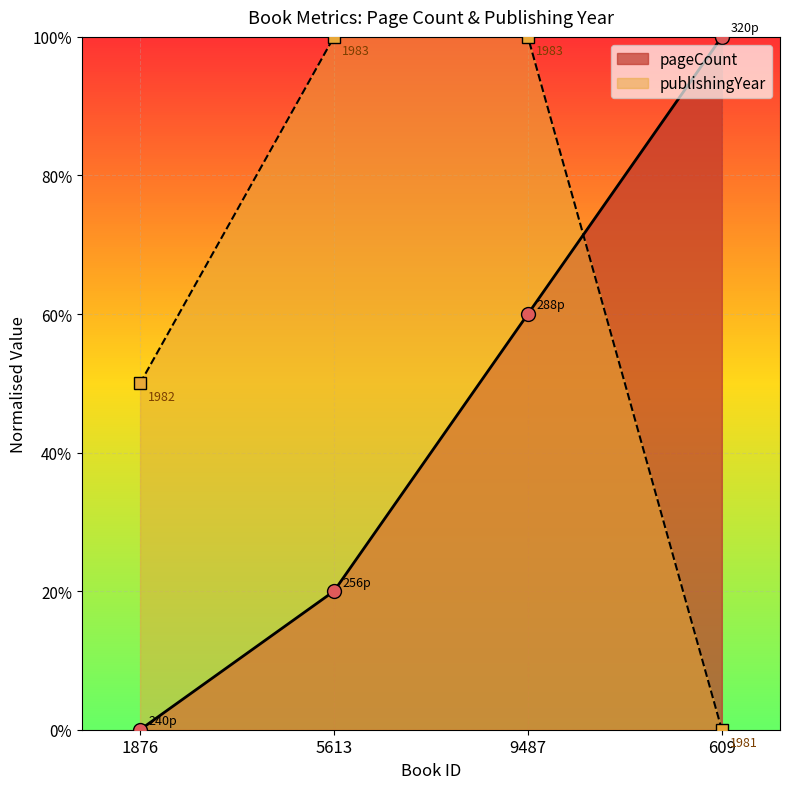

True or false: pageCount and publishingYear cross at least once.

True